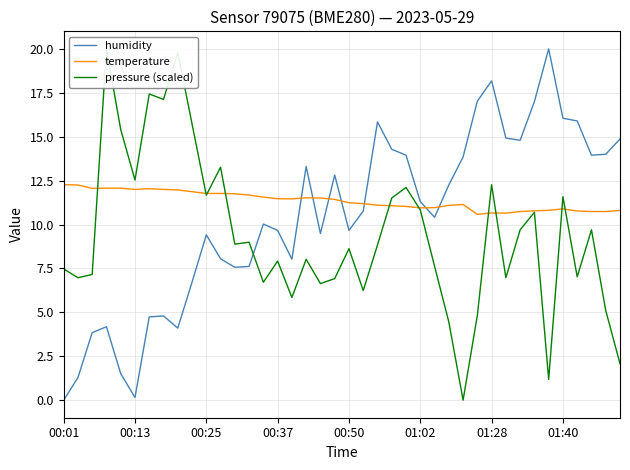

How many intersections are there between temperature and humidity?

7